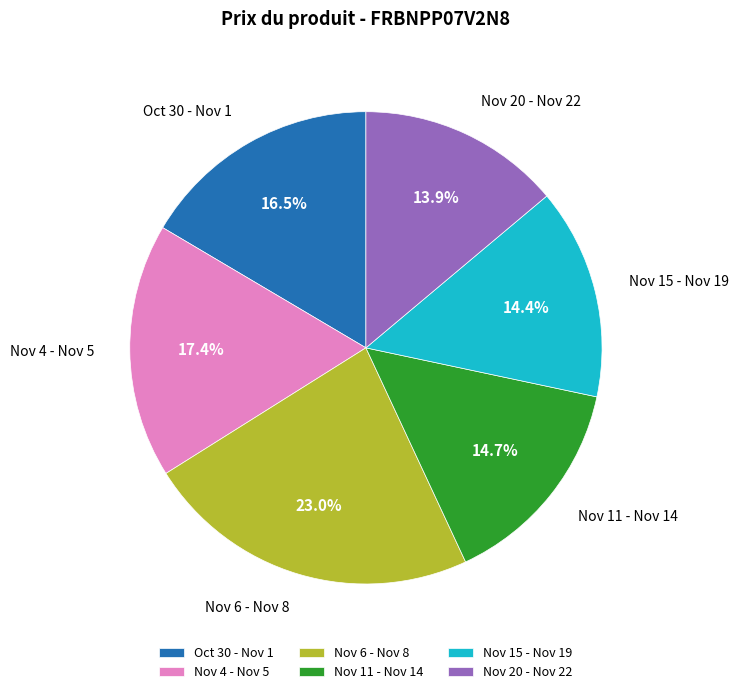

Which slice is the largest?

Nov 6 - Nov 8